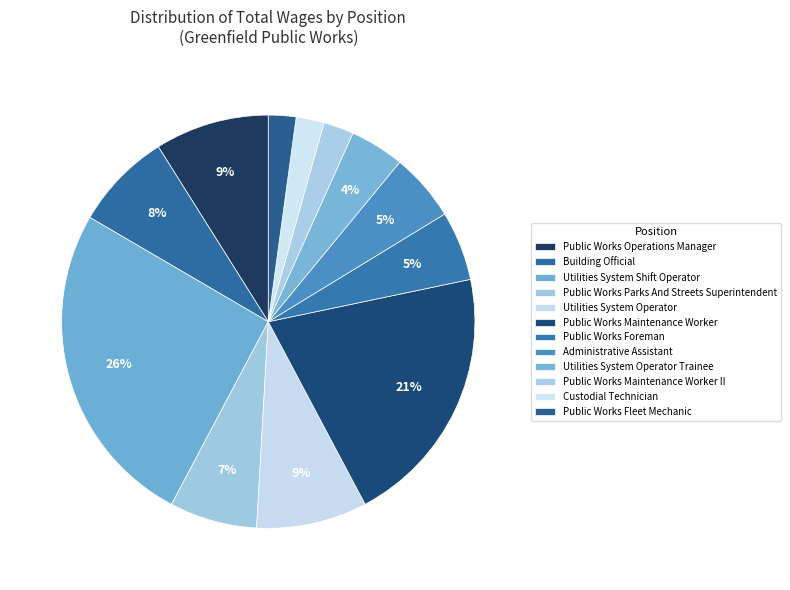

Rank the categories by value from lowest to highest.

Public Works Fleet Mechanic, Custodial Technician, Public Works Maintenance Worker II, Utilities System Operator Trainee, Administrative Assistant, Public Works Foreman, Public Works Parks And Streets Superintendent, Building Official, Utilities System Operator, Public Works Operations Manager, Public Works Maintenance Worker, Utilities System Shift Operator